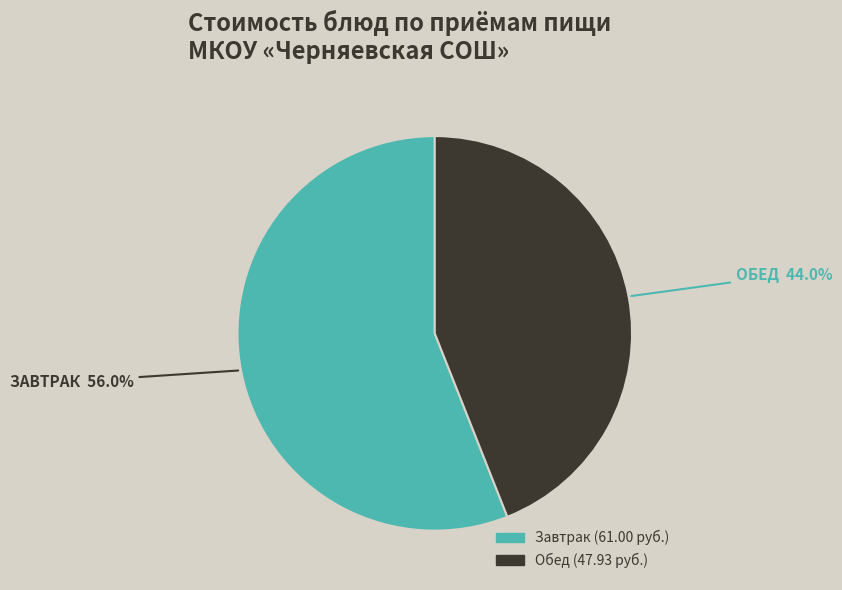

Is there a majority slice in this chart?

Yes